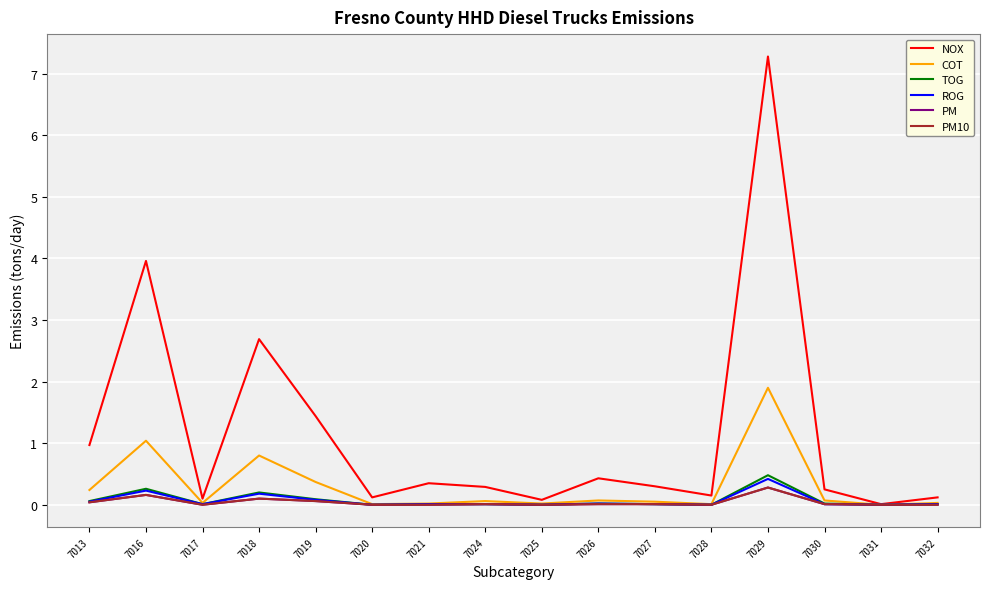

Does the chart display data point markers on the line(s)?

No